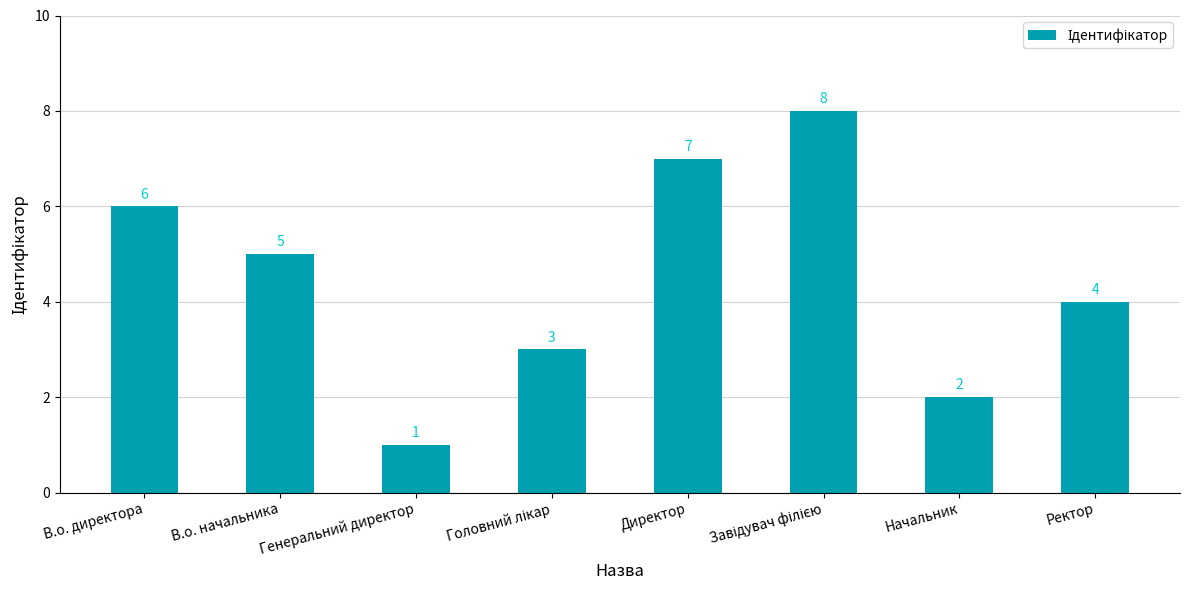

The chart shows a value of 6 at В.о. директора. True or false?

True